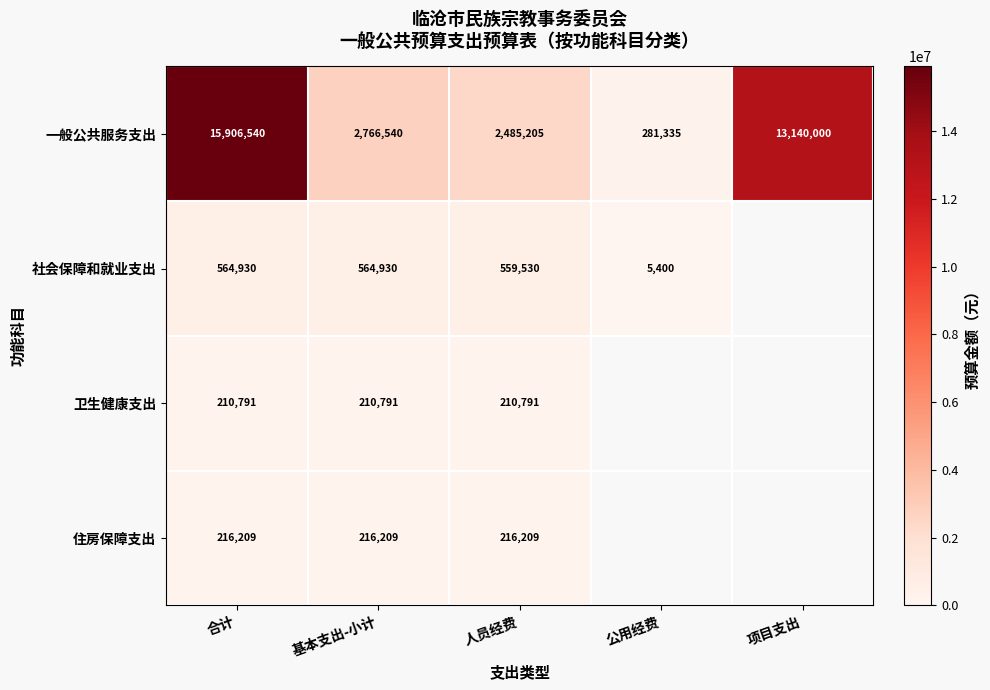

Is the value of 住房保障支出 at 基本支出-小计 greater than the value of 一般公共服务支出 at 公用经费?

No